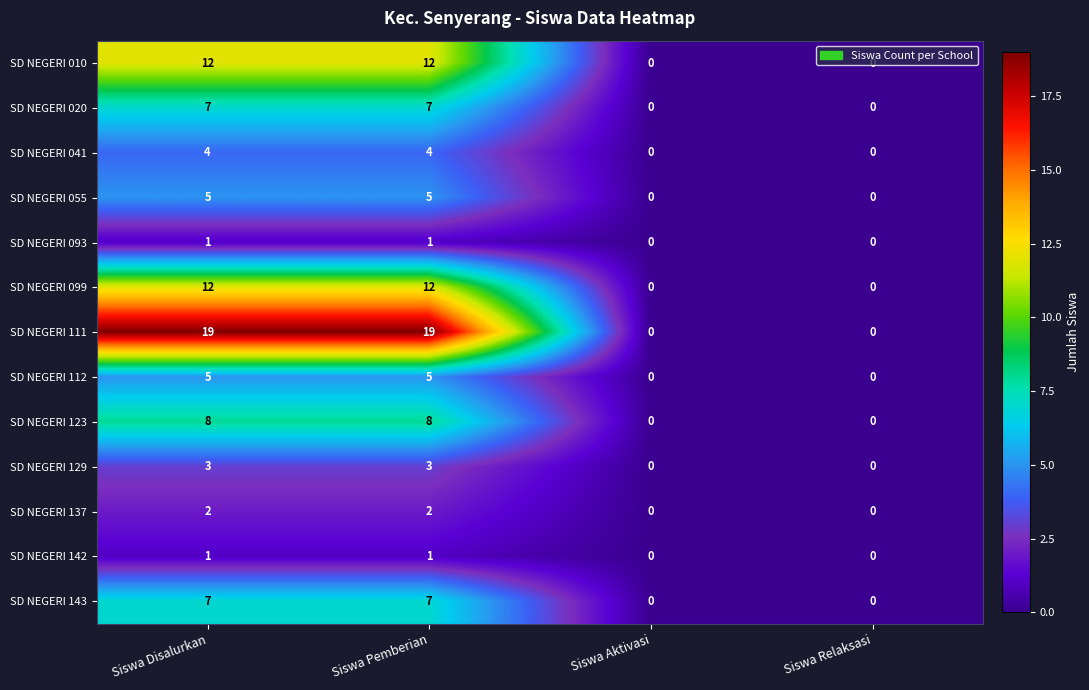

What is the difference between the maximum and minimum values in the SD NEGERI 112 series?

5